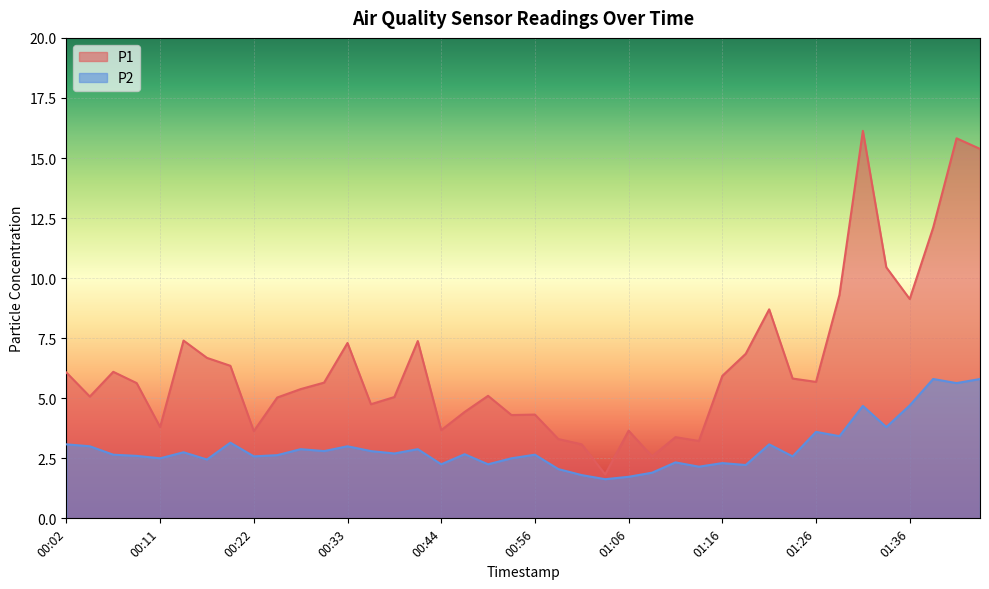

Which series has the widest spread of values?

P1